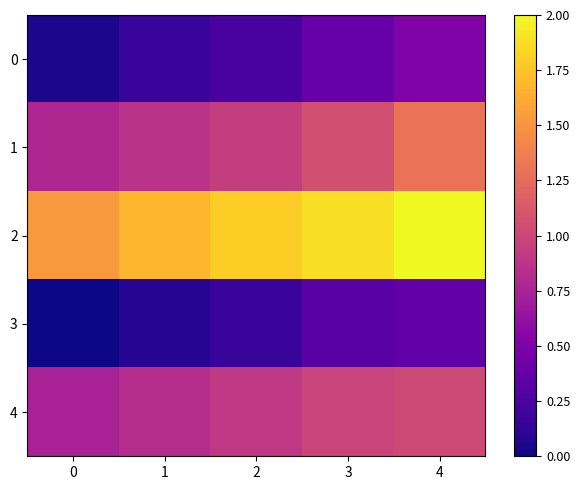

Reading left to right, extract all data points from this chart.

0: 0=0.0	1=0.2	2=0.2	3=0.4	4=0.5
1: 0=0.8	1=0.9	2=0.9	3=1.1	4=1.3
2: 0=1.5	1=1.7	2=1.8	3=1.9	4=2.0
3: 0=0.0	1=0.1	2=0.2	3=0.3	4=0.4
4: 0=0.7	1=0.8	2=0.9	3=1.0	4=1.0